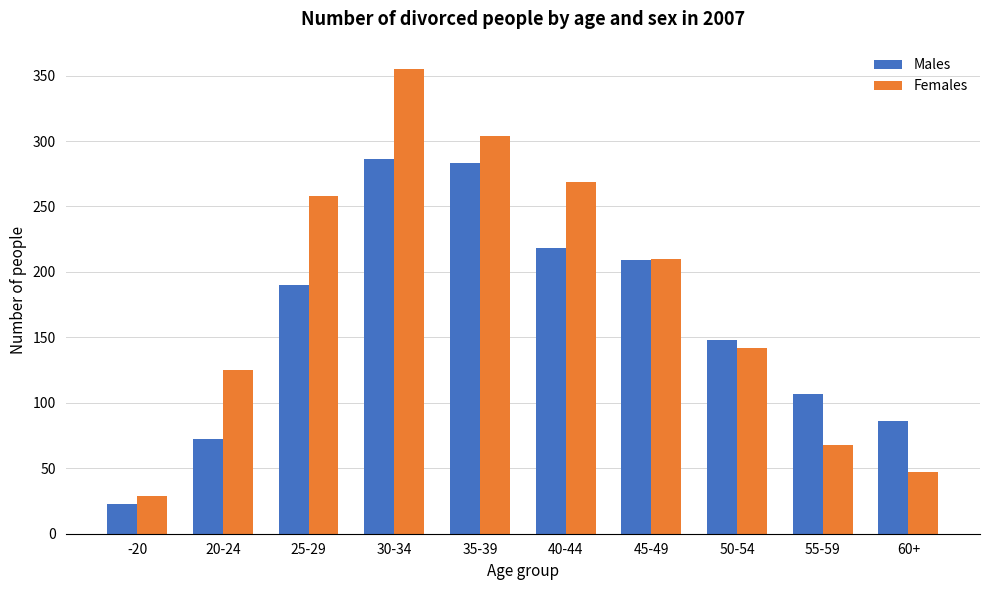

The value of Males at 50-54 is 68. True or false?

False